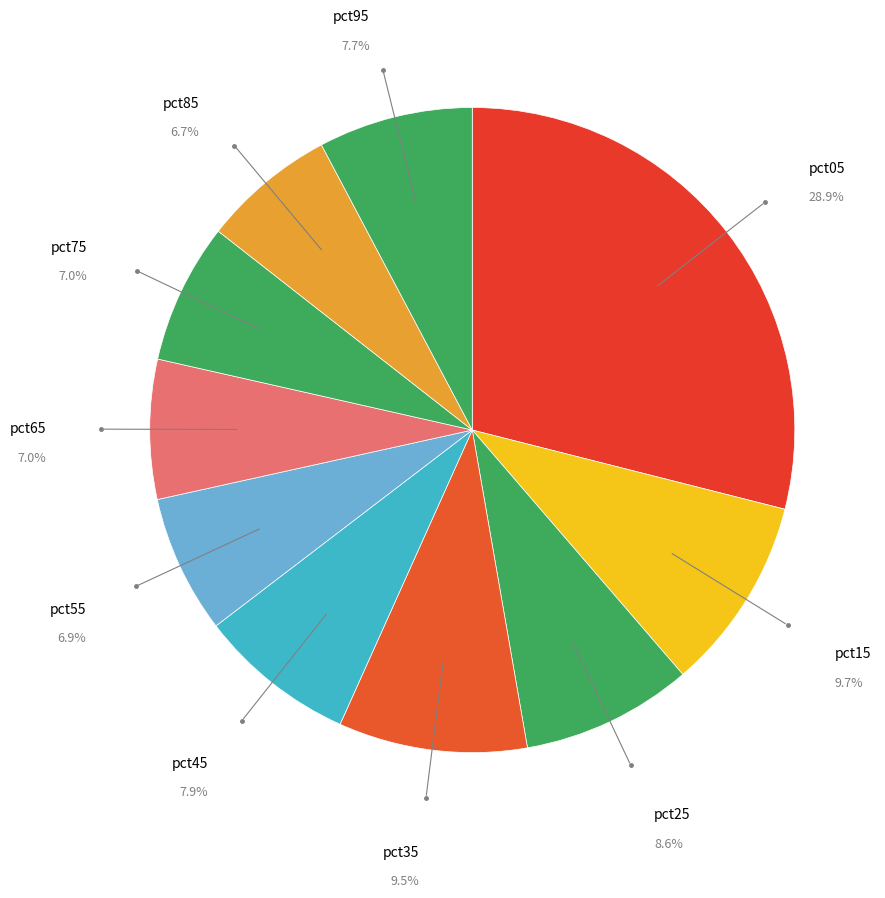

Is there any slice that represents more than half of the pie?

No